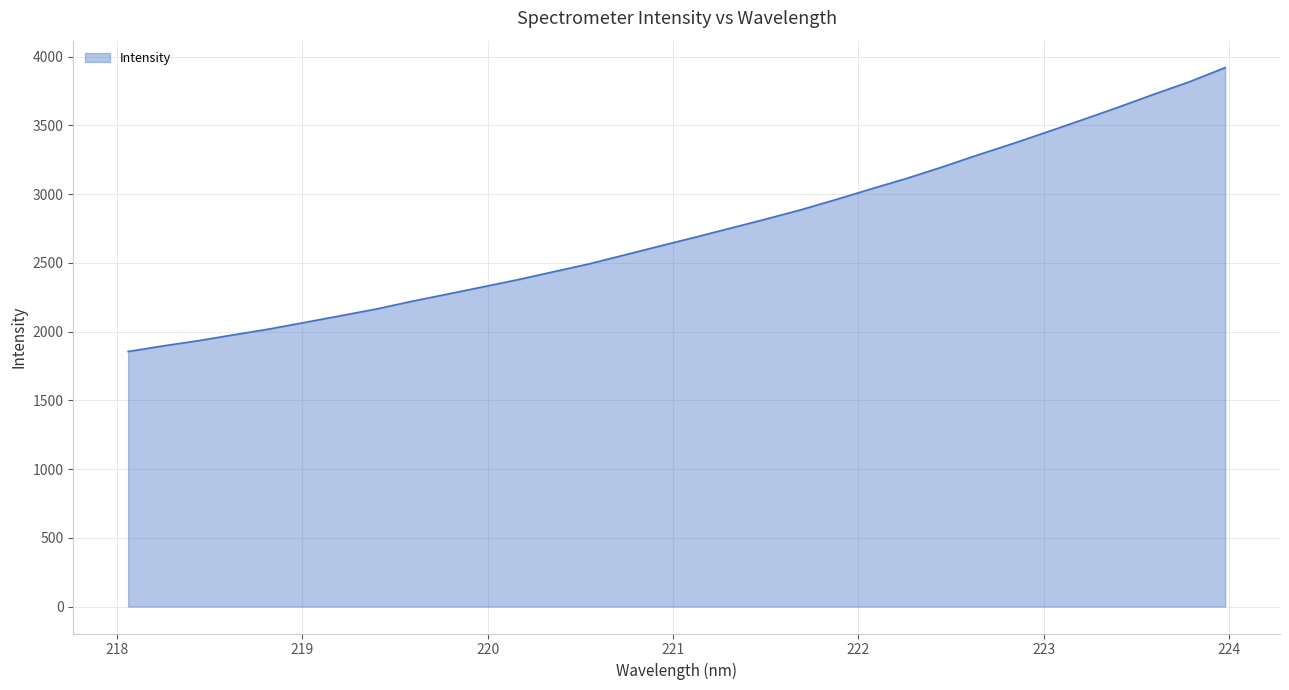

What is the difference between the maximum and minimum values?

2065.0